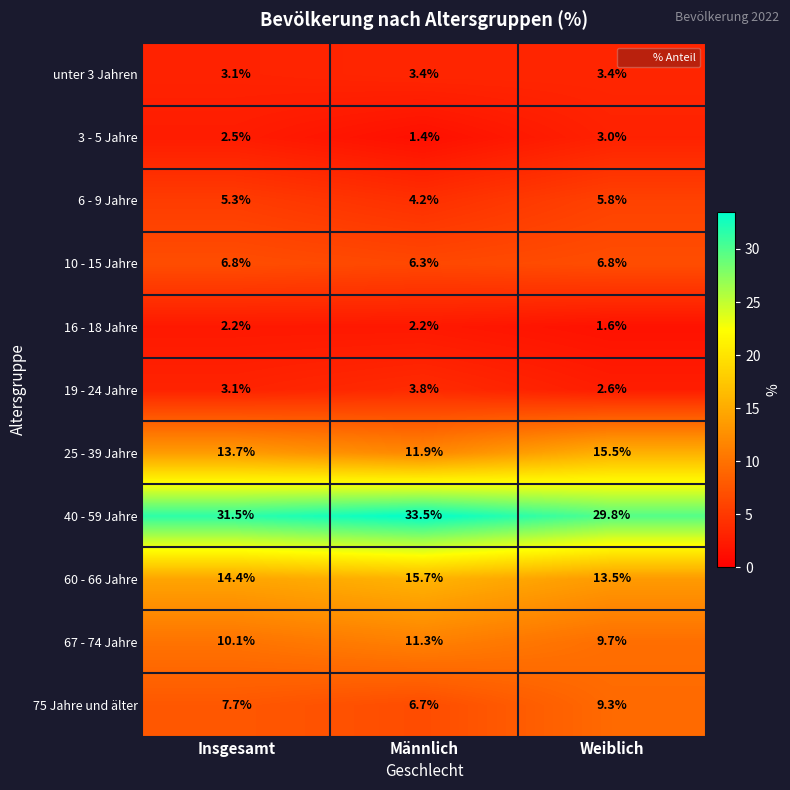

What is the total value across all series at Insgesamt?

100.4